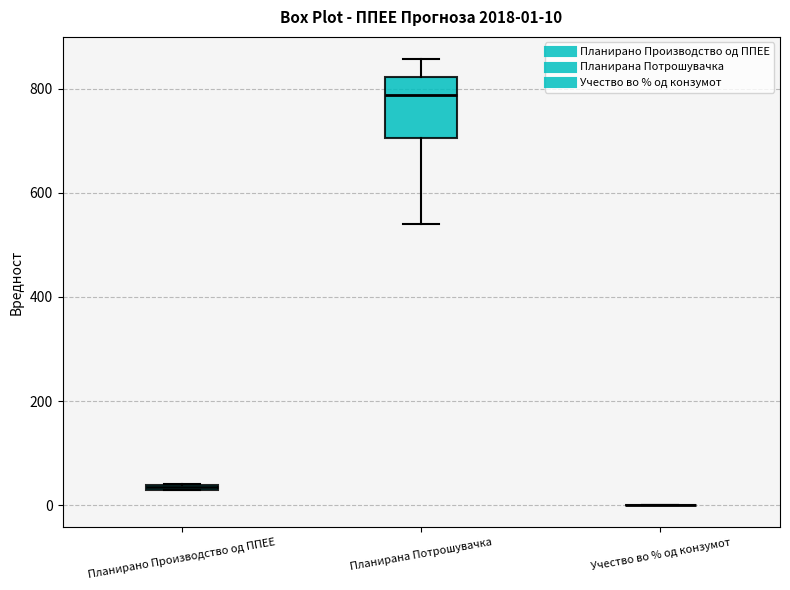

Which box is the tallest, from its lower edge to its upper edge?

Планирана Потрошувачка